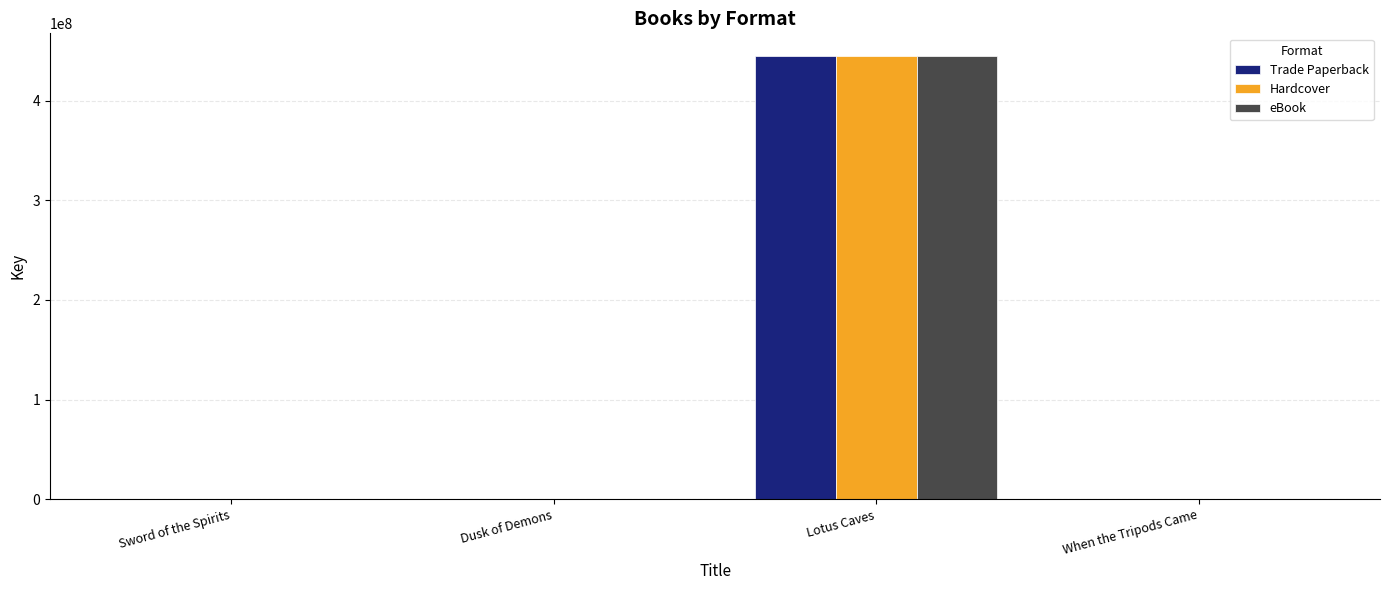

The eBook series shows 794335504 at Lotus Caves. True or false?

False